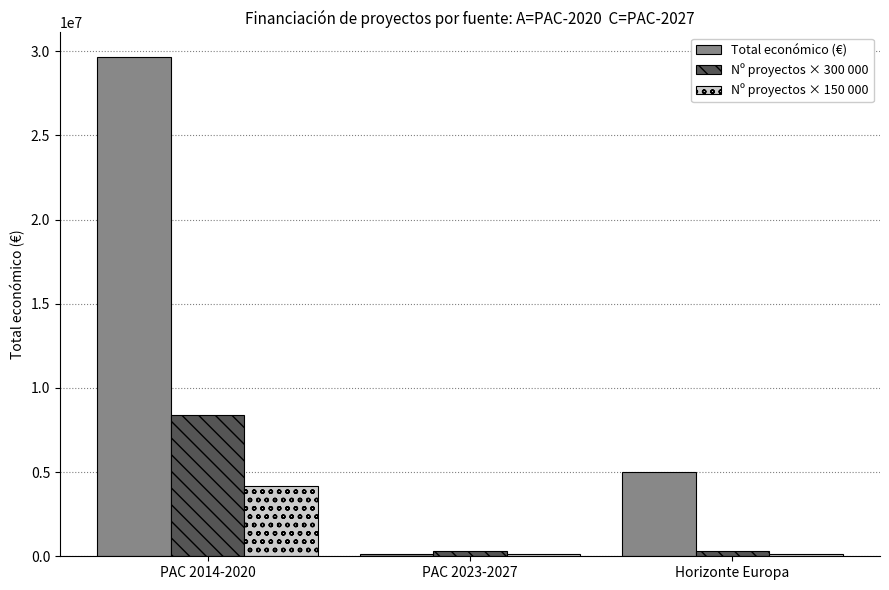

What is the value of the Nº proyectos × 300 000 bar at the 2nd from the left?

300000